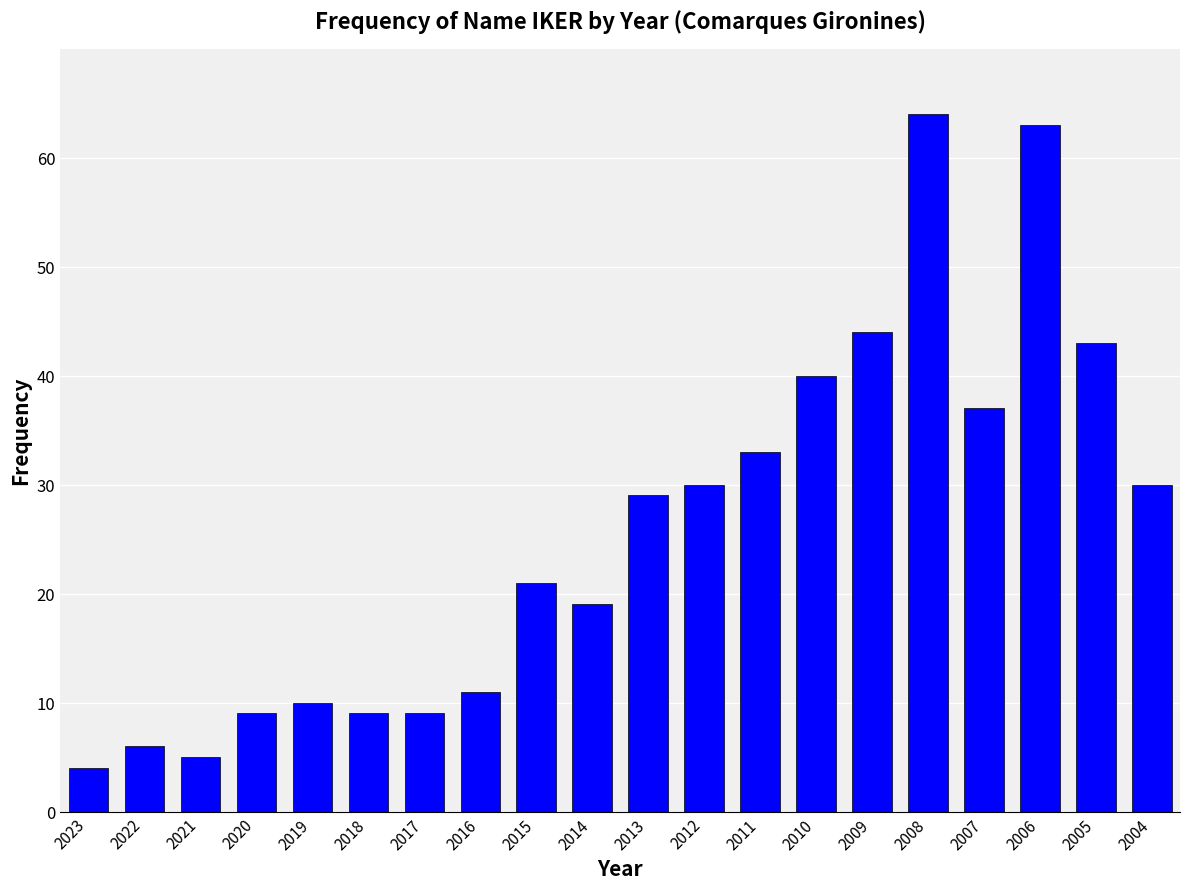

How many values are below 29?

10